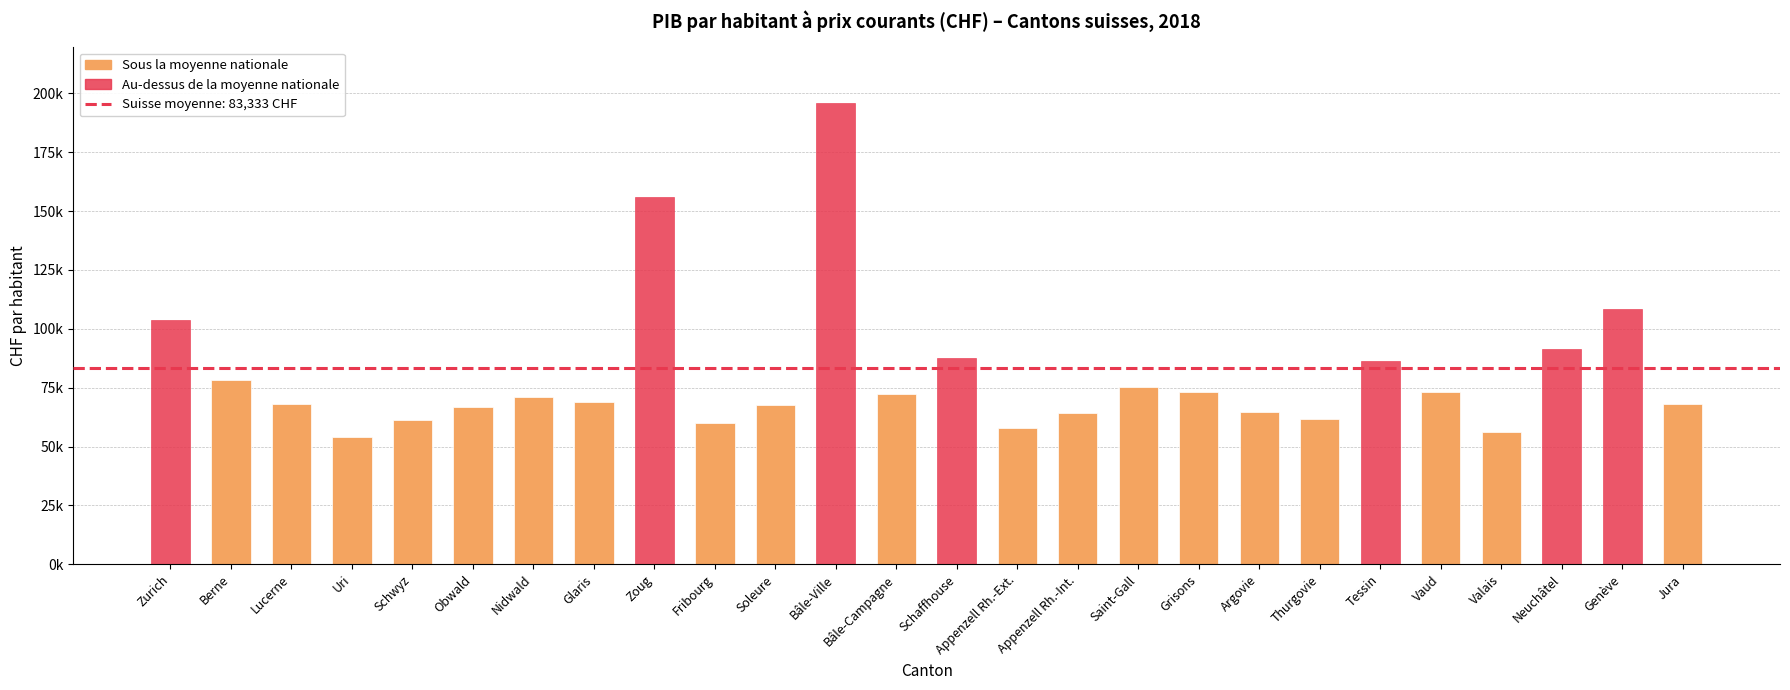

Does the chart contain any negative values?

No